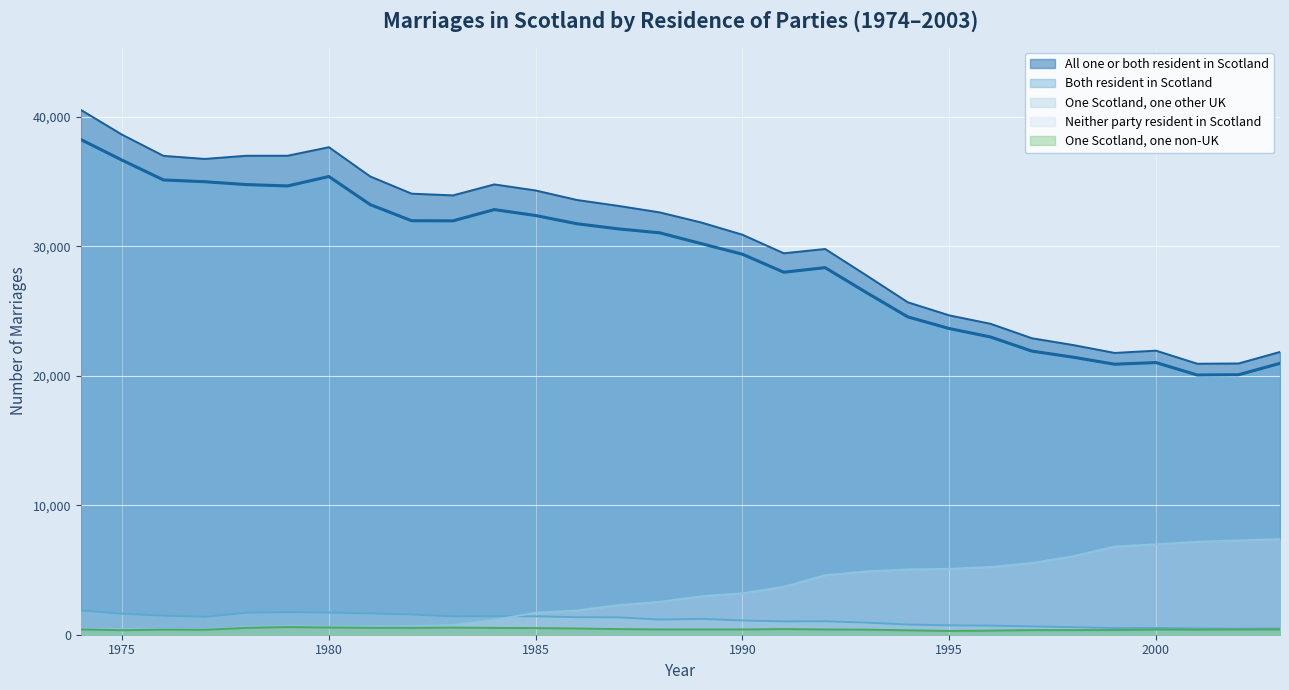

At which category does One Scotland, one other UK reach its first local valley?

1977